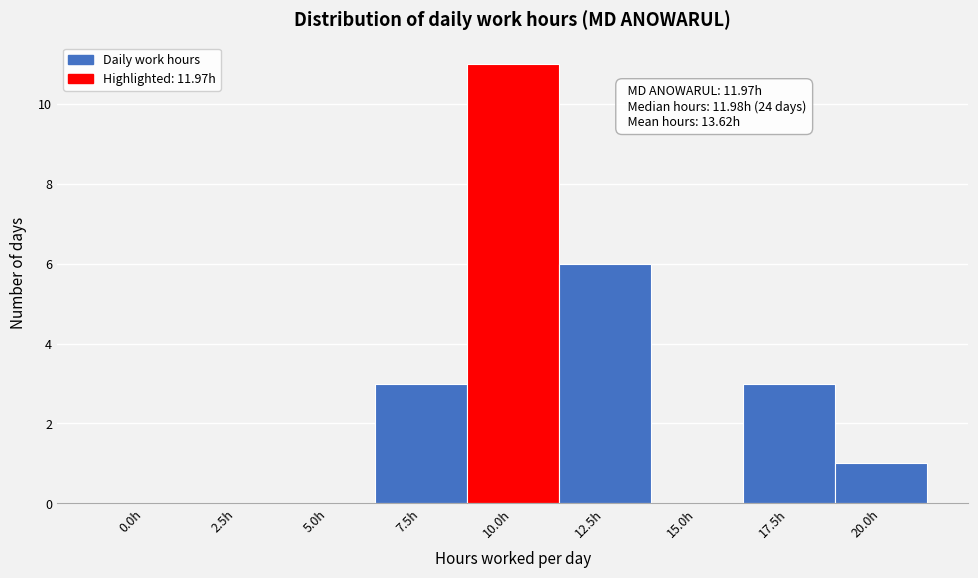

Reading left to right, list all the values displayed in this chart.

0.0h=0	2.5h=0	5.0h=0	7.5h=3	10.0h=11	12.5h=6	15.0h=0	17.5h=3	20.0h=1